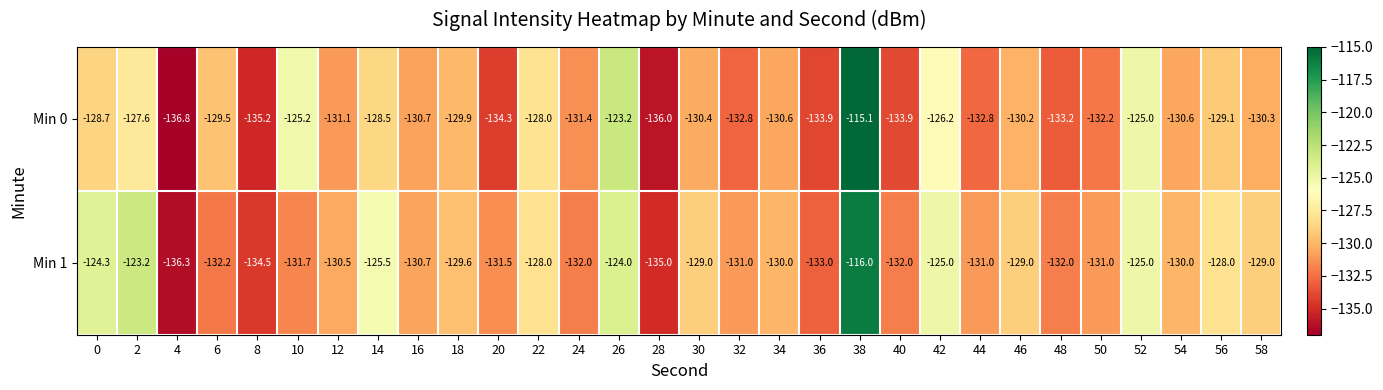

Between 42 and 56, which series saw the biggest shift?

Min 1